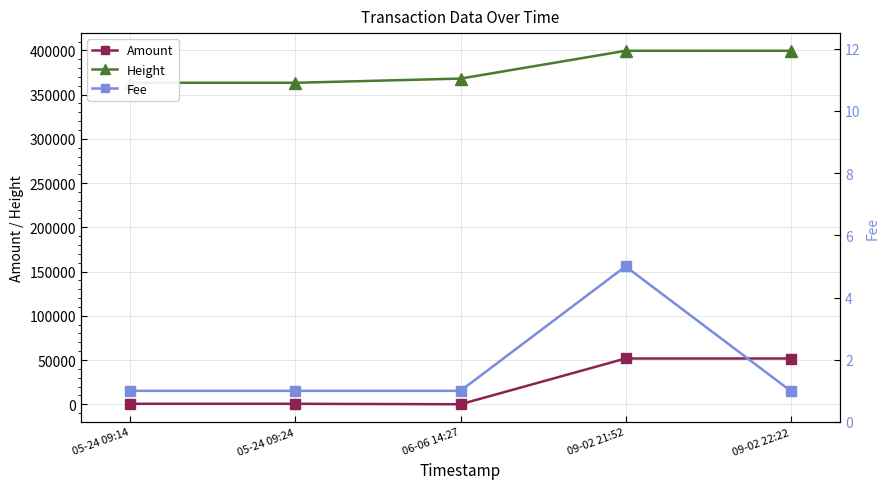

At which category does the chart reach its peak across all series?

09-02 22:22